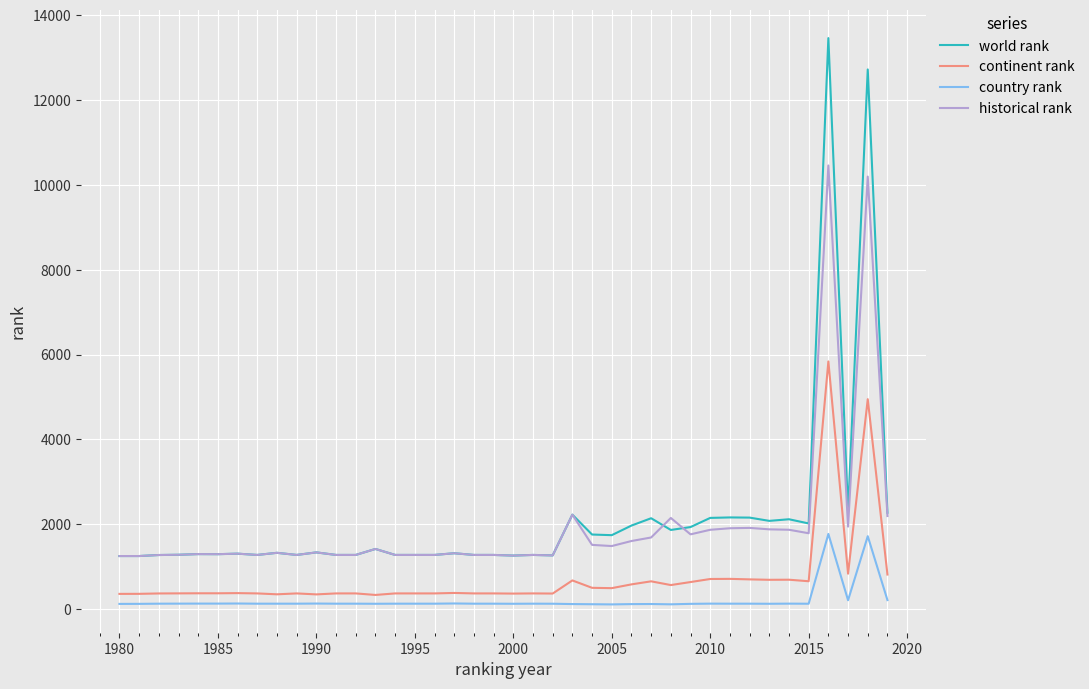

Rank the series by their maximum value, from lowest to highest.

country rank, continent rank, historical rank, world rank